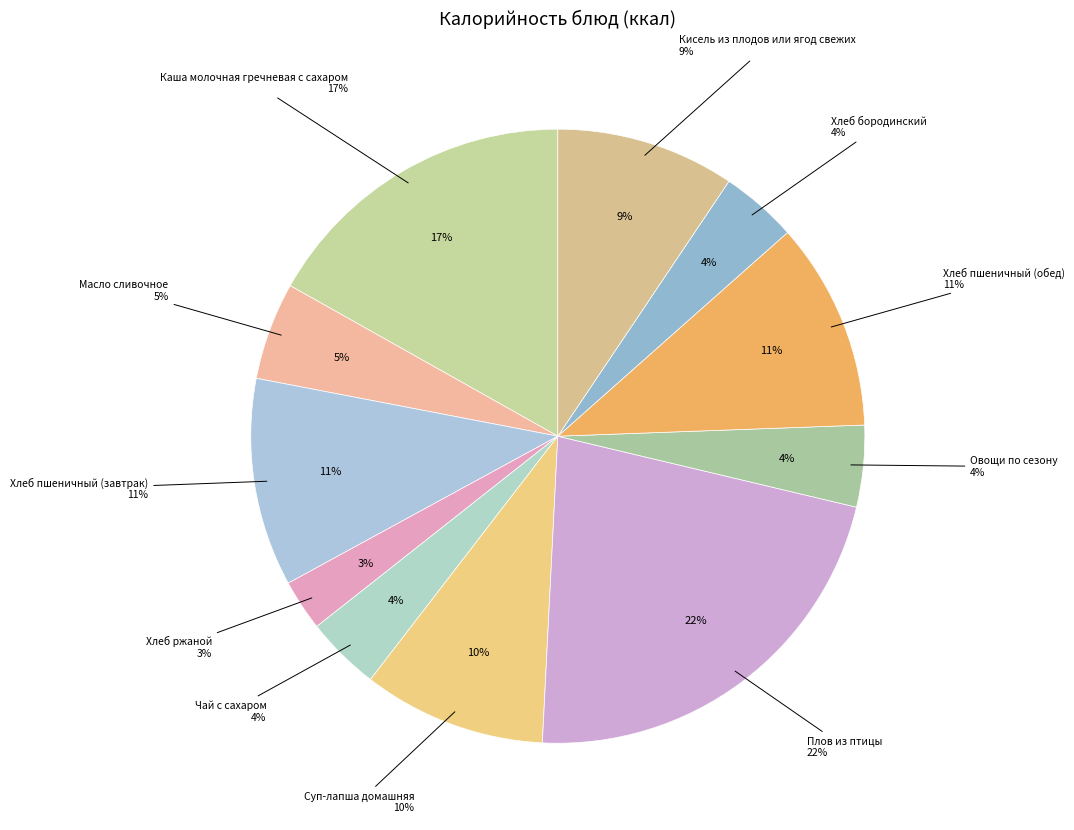

Which category has the smallest portion of the pie?

Хлеб ржаной